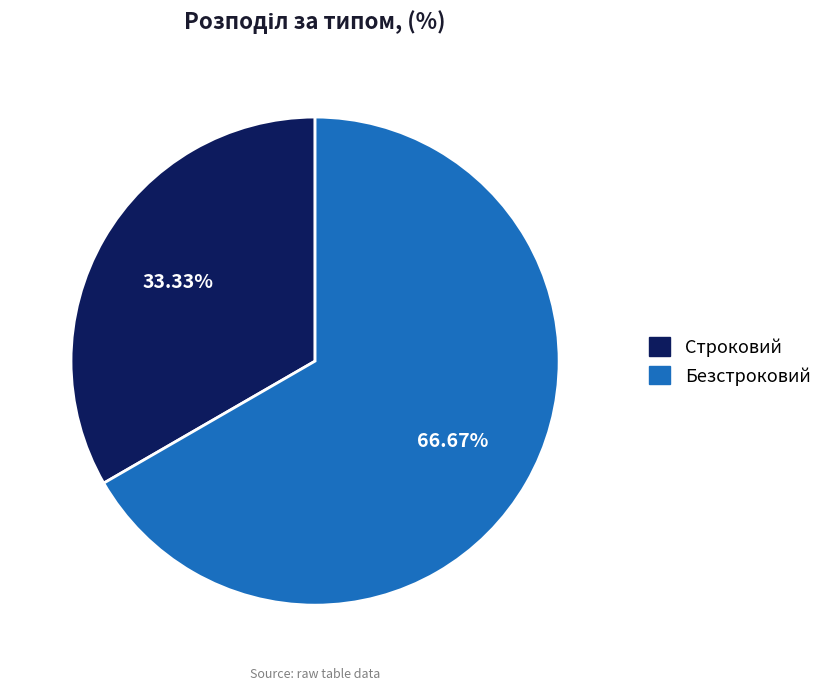

To the nearest percent, what is the combined percentage of Строковий and Безстроковий?

100%